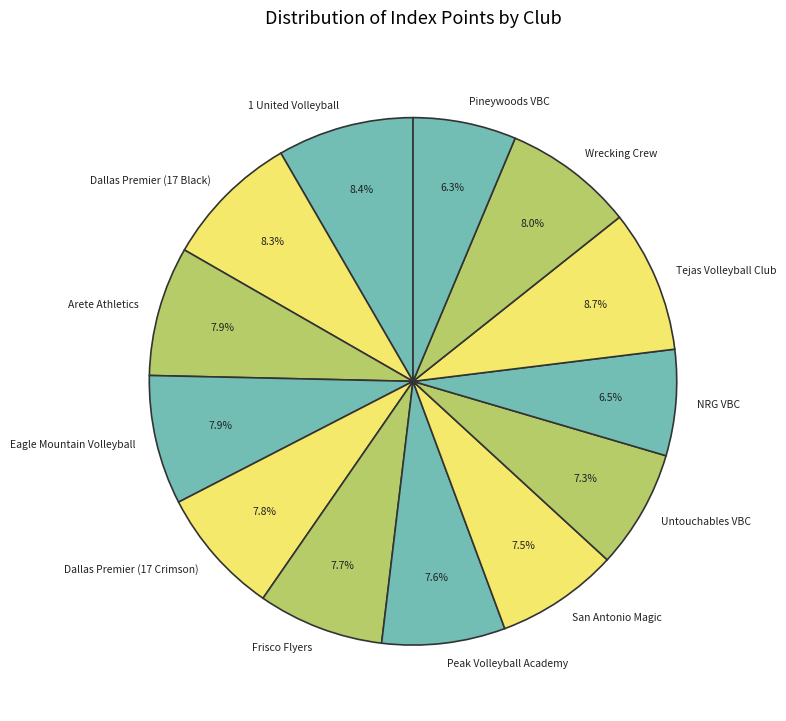

Which has a higher value, NRG VBC or Arete Athletics?

Arete Athletics